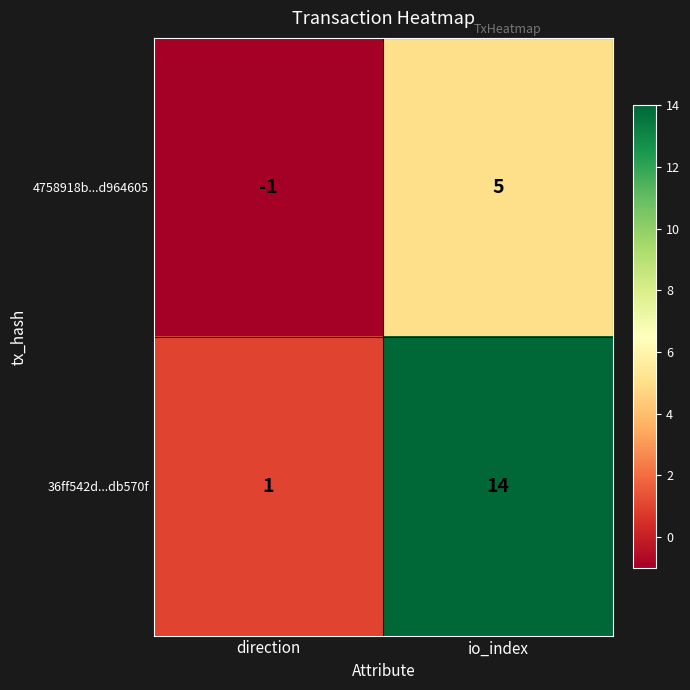

What is the sum of the 4758918b...d964605 values at direction and io_index?

4